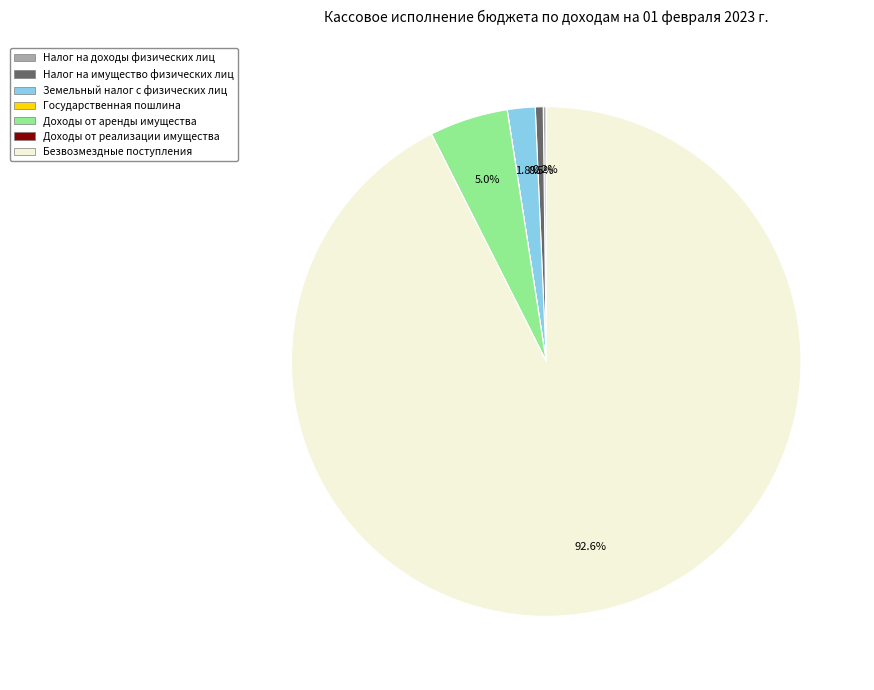

Does any single category account for the majority?

Yes